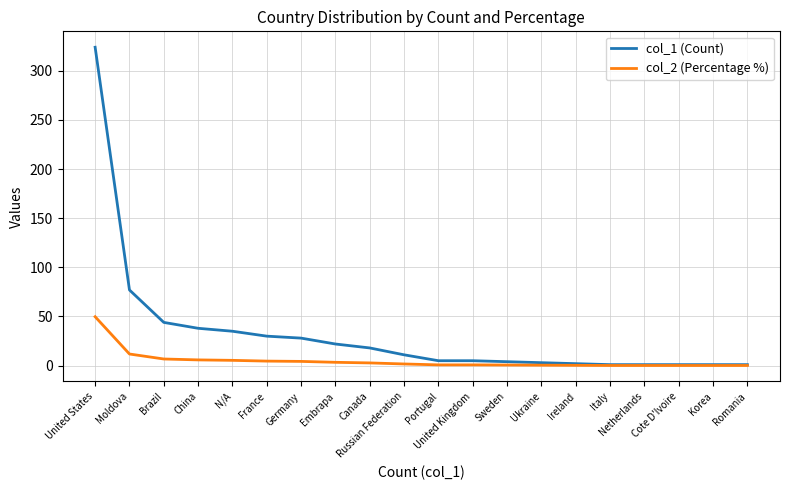

Which category has the highest value in the col_2 (Percentage %) series?

United States